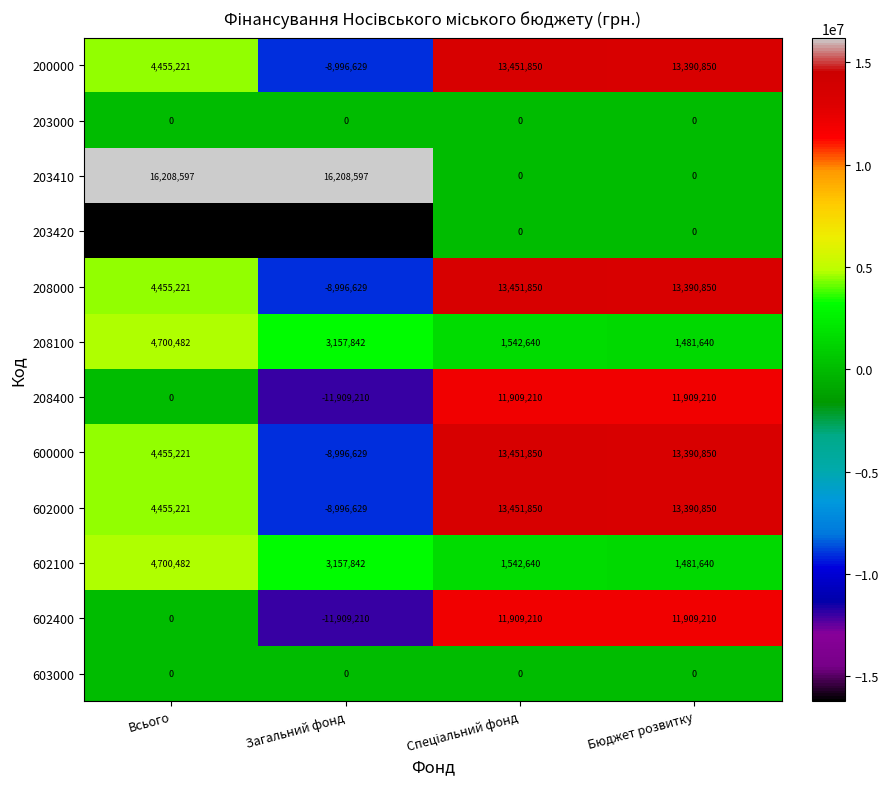

What is the total value across all series at Всього?

27221848